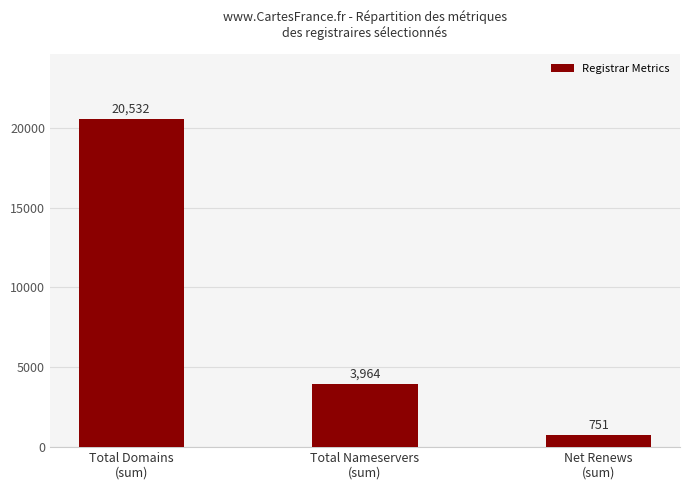

Between Total Domains
(sum) and Net Renews
(sum), which is larger?

Total Domains
(sum)